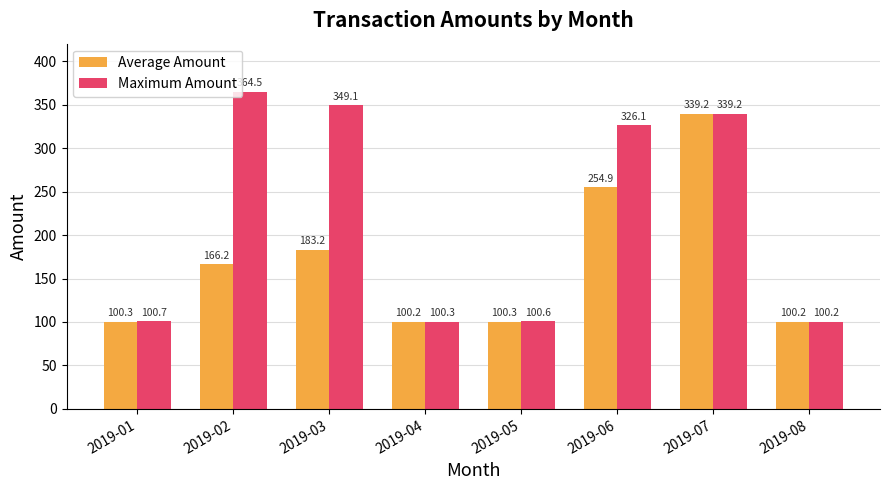

What is the average value of the Maximum Amount series?

222.6